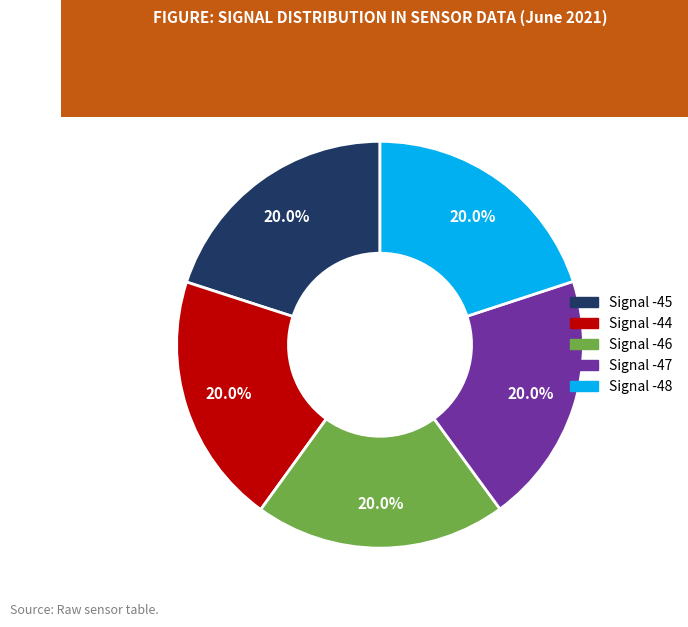

Count the number of slices in the pie.

5